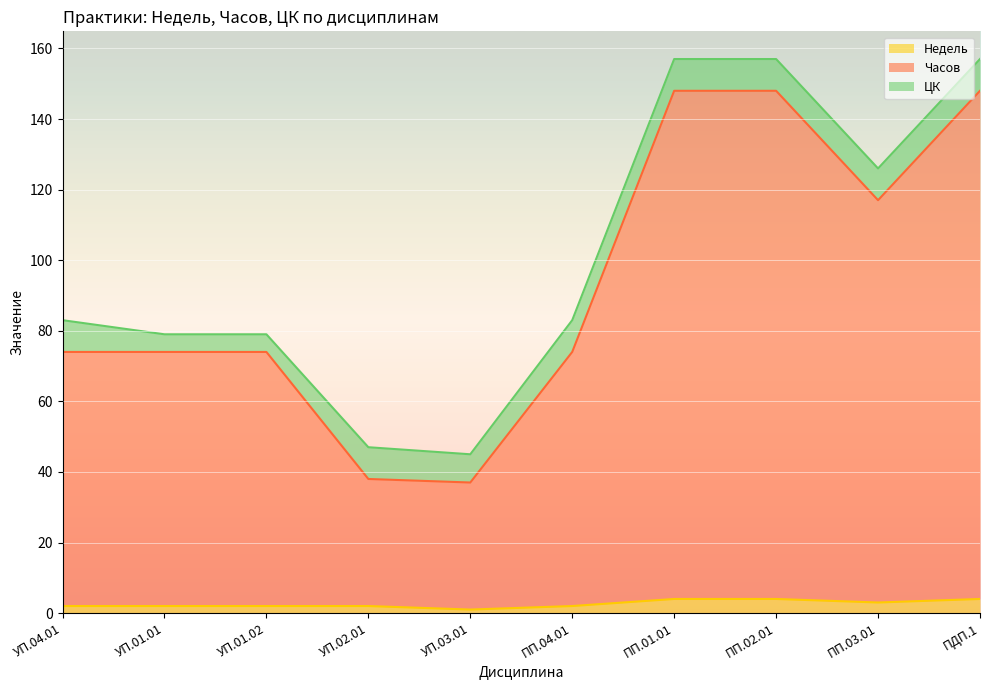

Count the Недель values in the range 2 to 4.

9